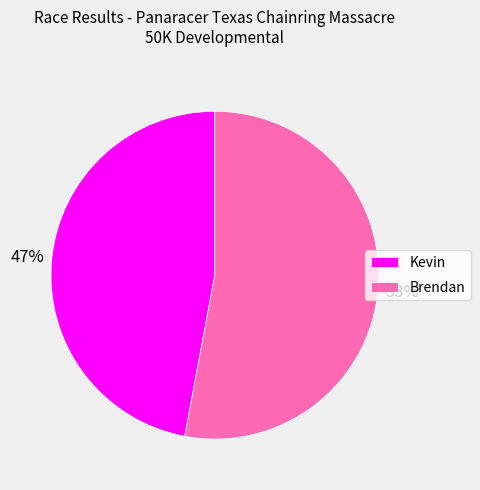

To the nearest percent, what is the difference between the Kevin and Brendan slice percentages?

6%